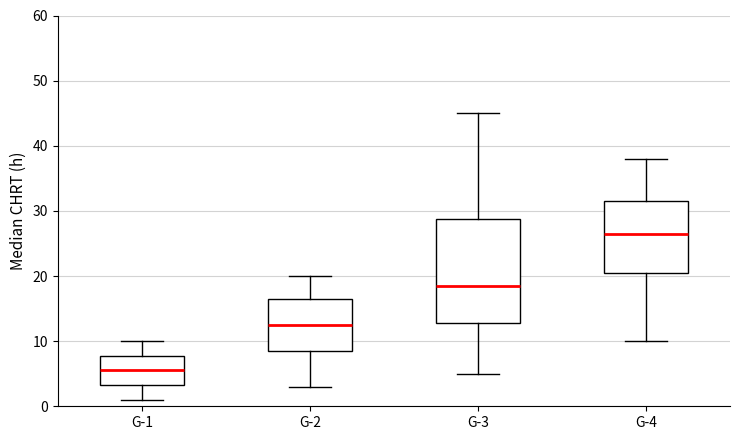

Where is the upper edge of the box for G-3 on the y-axis? The values are not printed on the chart, so give them approximately, as read against the axis.

29